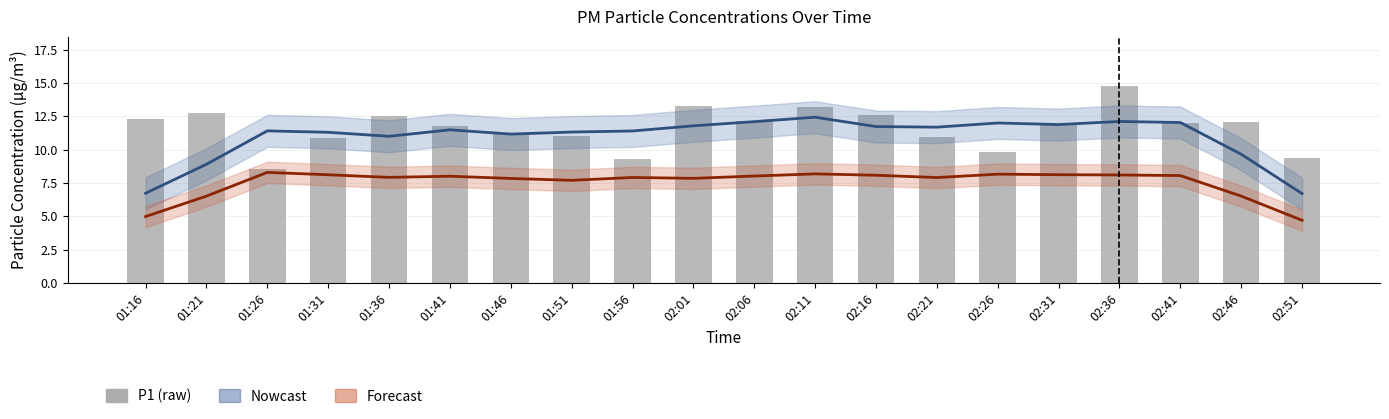

True or false: P1 Estimate has a value of 3.7 at 01:56.

False